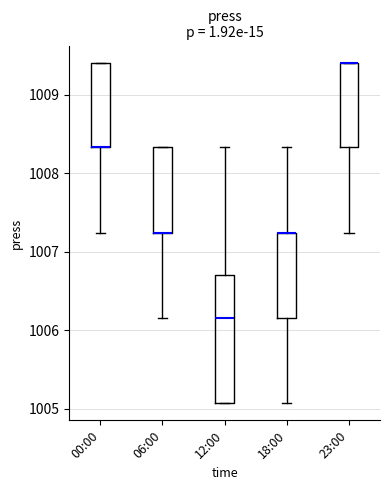

Reading left to right, read every box against the y-axis: the position of its median line, the range the box covers, and the ends of its whiskers. The values are not printed on the chart, so give them approximately, as read against the axis.

00:00: median 1008.3 (drawn on the box's lower edge), box 1008.3 to 1009.4, whiskers 1007.2 to 1009.4
06:00: median 1007.2 (drawn on the box's lower edge), box 1007.2 to 1008.3, whiskers 1006.2 to 1008.3
12:00: median 1006.2, box 1005.1 to 1006.7, whiskers 1005.1 to 1008.3
18:00: median 1007.2 (drawn on the box's upper edge), box 1006.2 to 1007.2, whiskers 1005.1 to 1008.3
23:00: median 1009.4 (drawn on the box's upper edge), box 1008.3 to 1009.4, whiskers 1007.2 to 1009.4